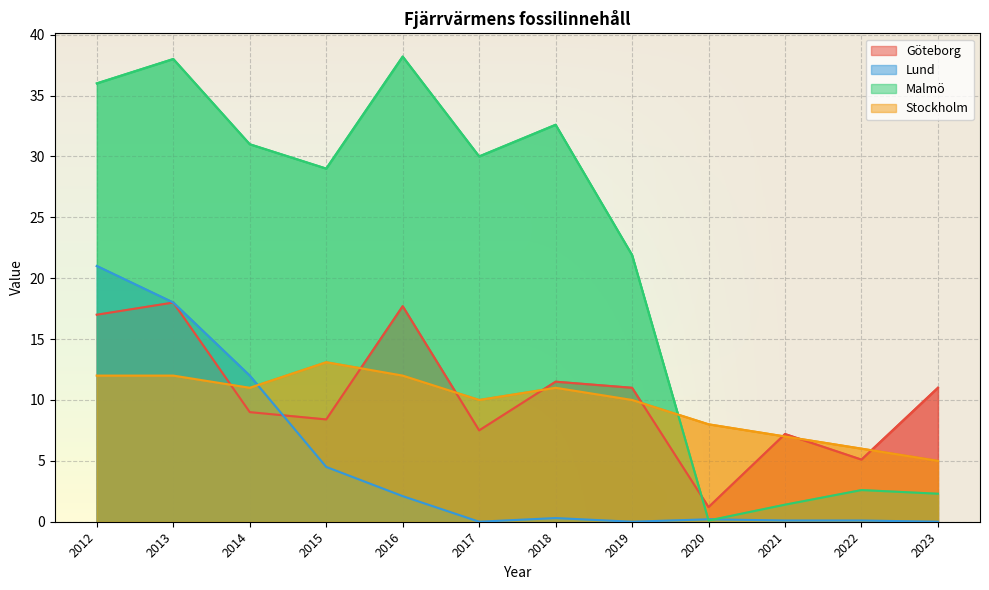

What is the highest value of the Malmö series?

38.2